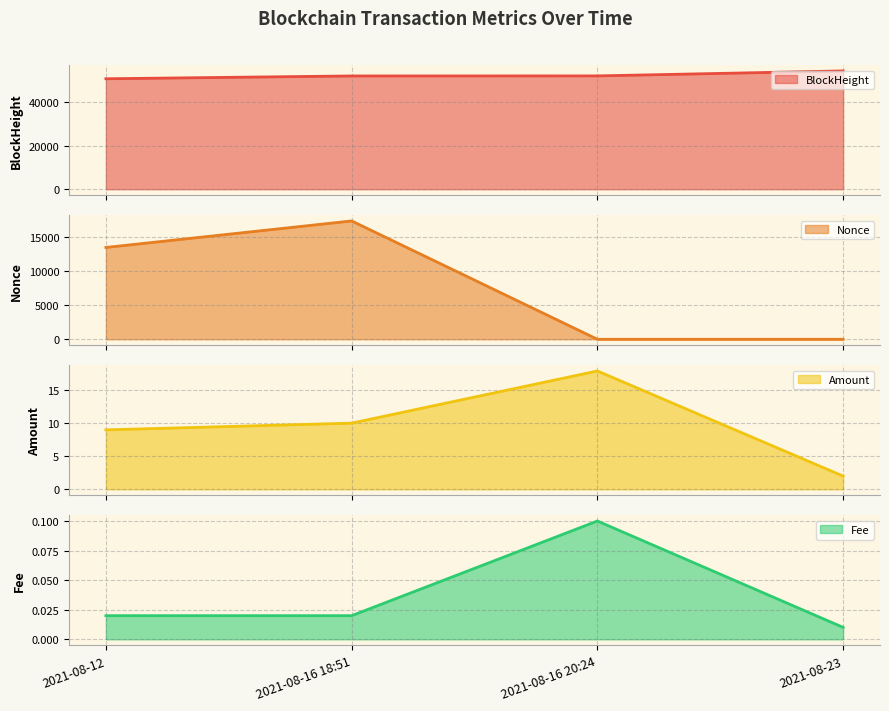

How many distinct data groups are displayed?

4